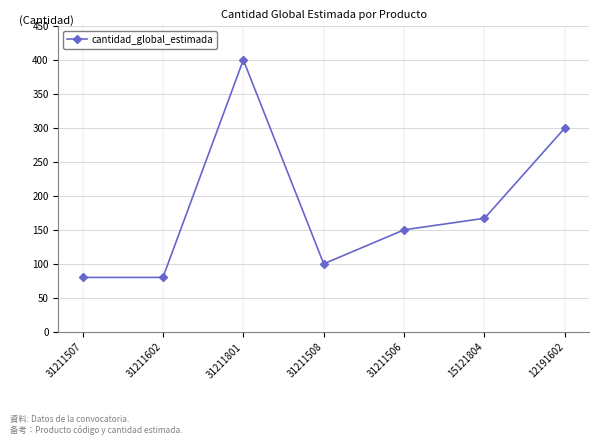

Where is the first local maximum?

31211801